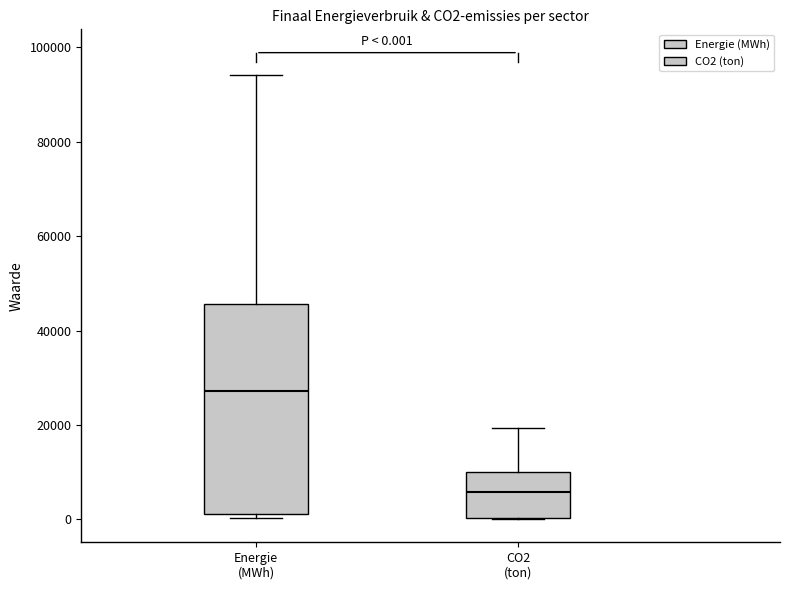

Which box has the highest median line?

Energie (MWh)